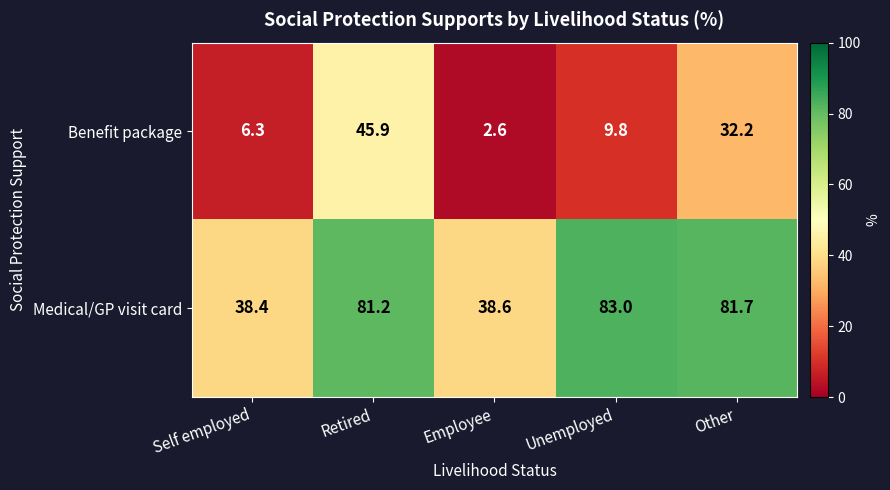

What is the maximum value shown in the chart?

83.0